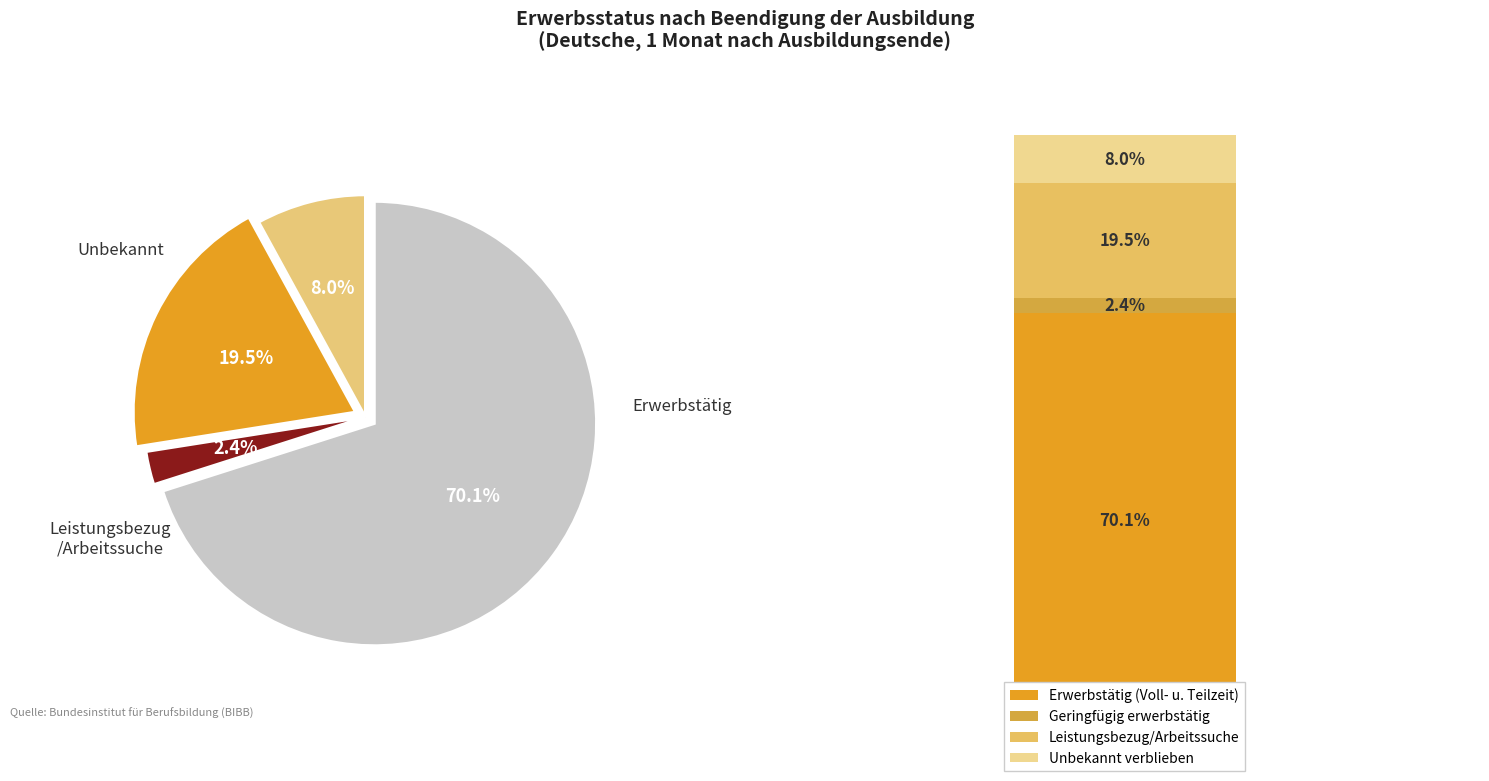

To the nearest percent, what is the combined percentage of Unbekannt and Geringfügig erwerbstätig?

10%